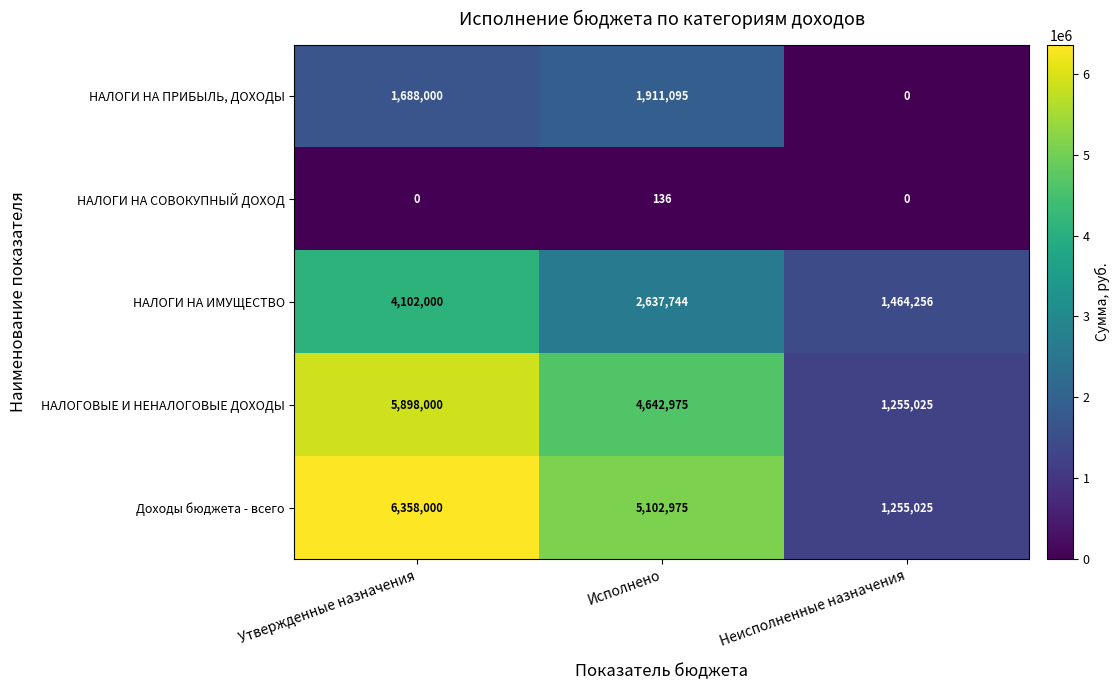

The value of НАЛОГИ НА ИМУЩЕСТВО at Утвержденные назначения is 1159346. True or false?

False